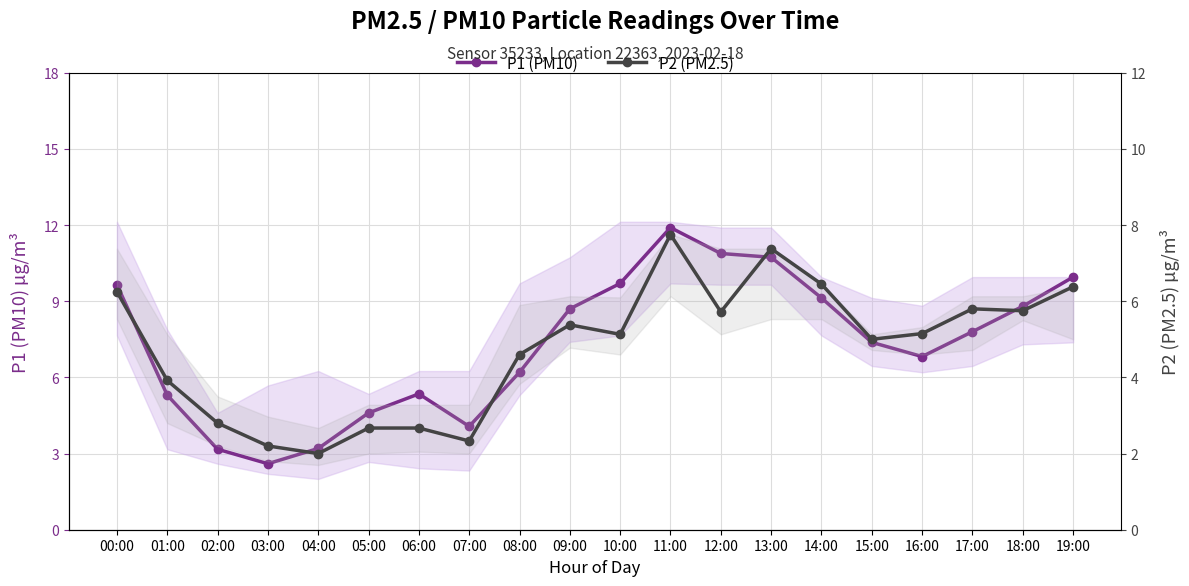

List the labels in order of P2 (PM2.5) value, largest first.

11:00, 13:00, 14:00, 19:00, 00:00, 17:00, 18:00, 12:00, 09:00, 16:00, 10:00, 15:00, 08:00, 01:00, 02:00, 05:00, 06:00, 07:00, 03:00, 04:00